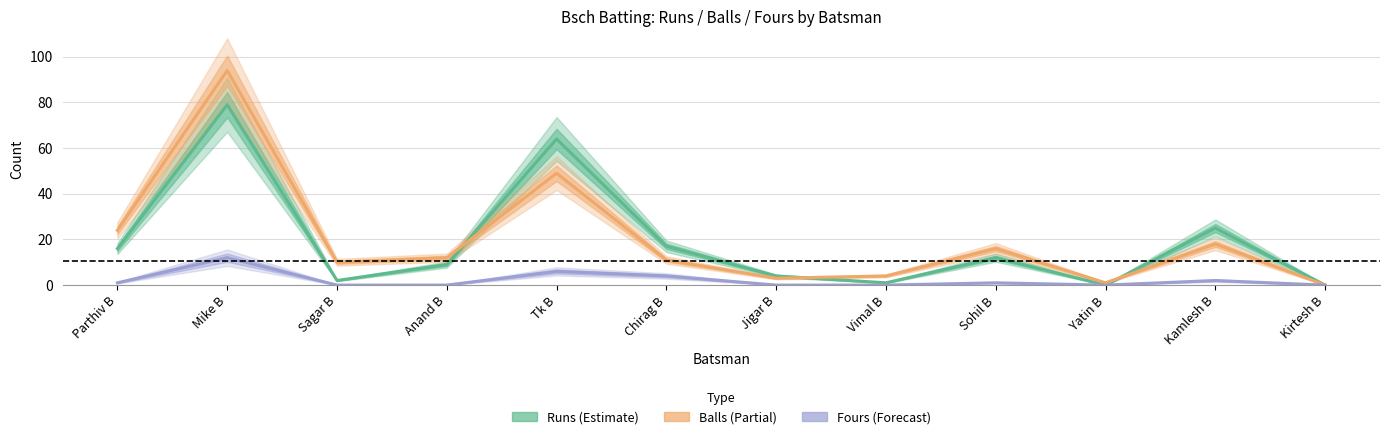

Reading right to left, transcribe all the data shown in this chart.

Runs: Kirtesh B=0	Kamlesh B=25	Yatin B=0	Sohil B=12	Vimal B=1	Jigar B=4	Chirag B=17	Tk B=64	Anand B=9	Sagar B=2	Mike B=79	Parthiv B=16
Balls: Kirtesh B=0	Kamlesh B=18	Yatin B=1	Sohil B=16	Vimal B=4	Jigar B=3	Chirag B=11	Tk B=49	Anand B=12	Sagar B=10	Mike B=94	Parthiv B=24
Fours: Kirtesh B=0	Kamlesh B=2	Yatin B=0	Sohil B=1	Vimal B=0	Jigar B=0	Chirag B=4	Tk B=6	Anand B=0	Sagar B=0	Mike B=12	Parthiv B=1